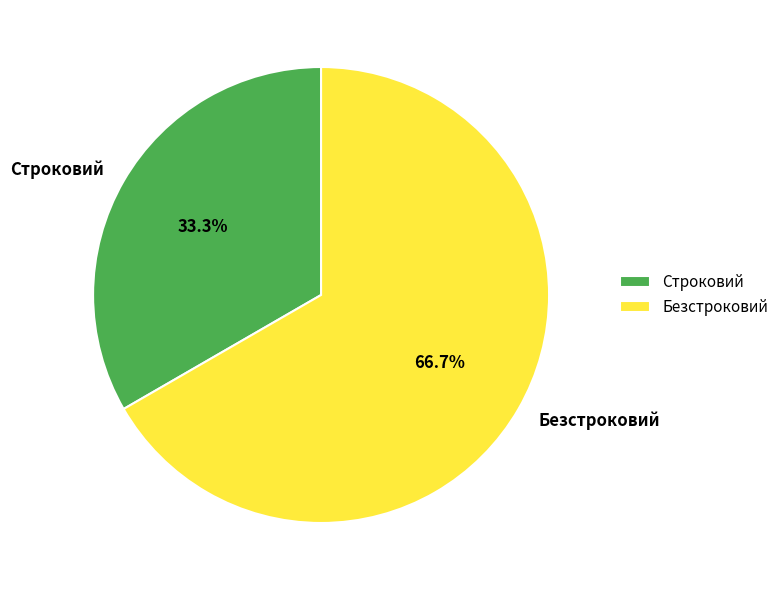

Combined, do Строковий and Безстроковий account for over 50%?

Yes